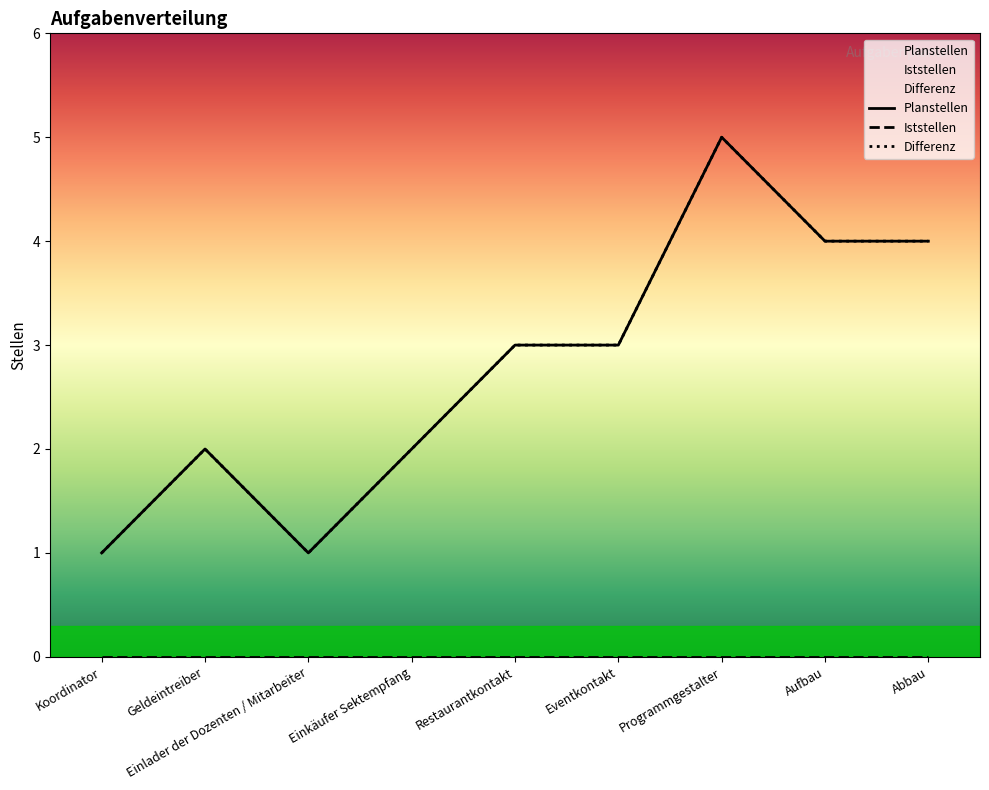

Is the value of Planstellen at Geldeintreiber greater than the value of Differenz at Eventkontakt?

No